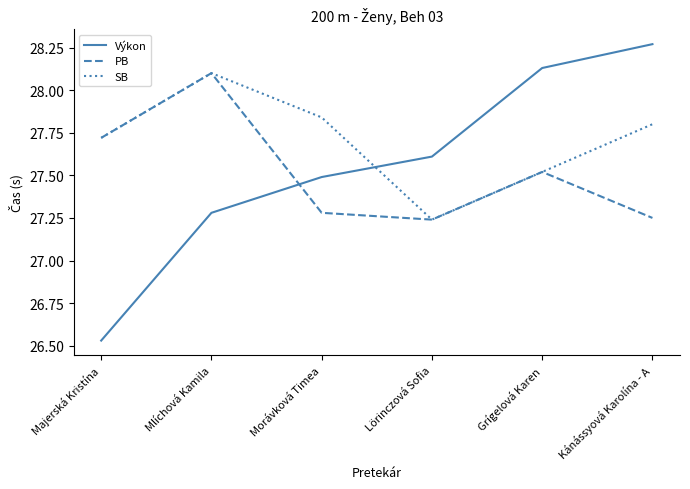

Where is Výkon nearest to the value 27?

Mlíchová Kamila